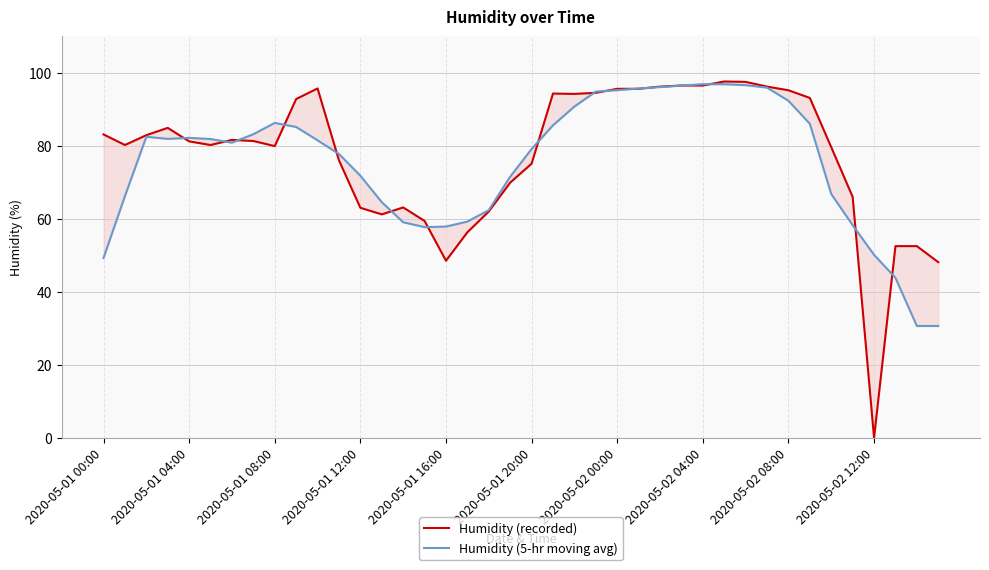

At which category does the chart reach its minimum across all series?

2020-05-02 12:00